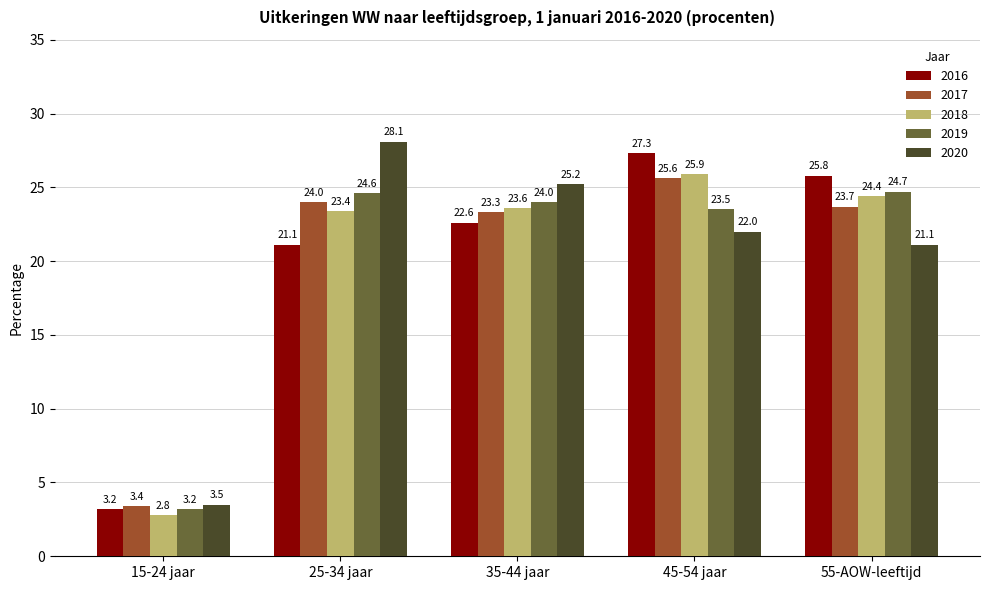

At how many categories does at least one series exceed 10?

4